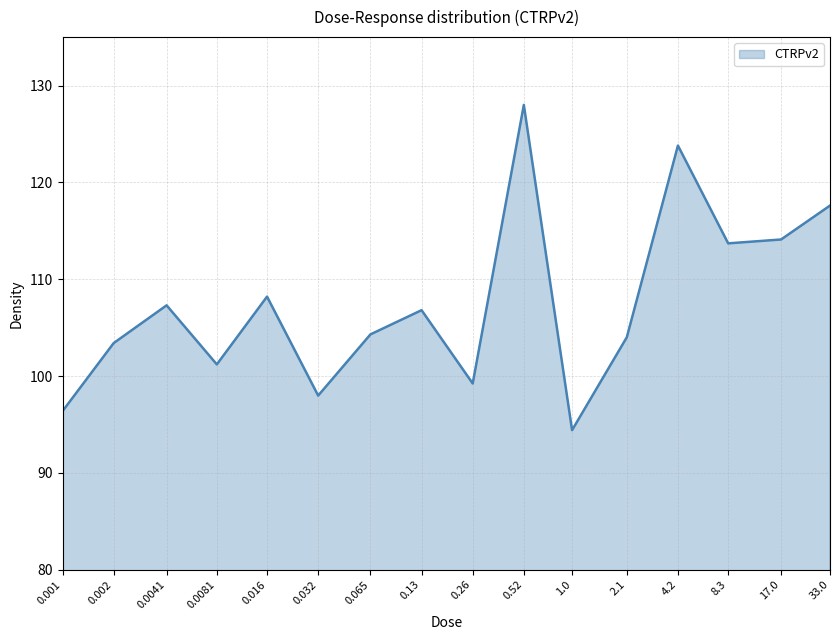

Reading left to right, list all the values displayed in this chart.

0.001=96.4	0.002=103.4	0.0041=107.3	0.0081=101.2	0.016=108.2	0.032=98.0	0.065=104.3	0.13=106.8	0.26=99.2	0.52=128.0	1.0=94.4	2.1=104.0	4.2=123.8	8.3=113.7	17.0=114.1	33.0=117.6